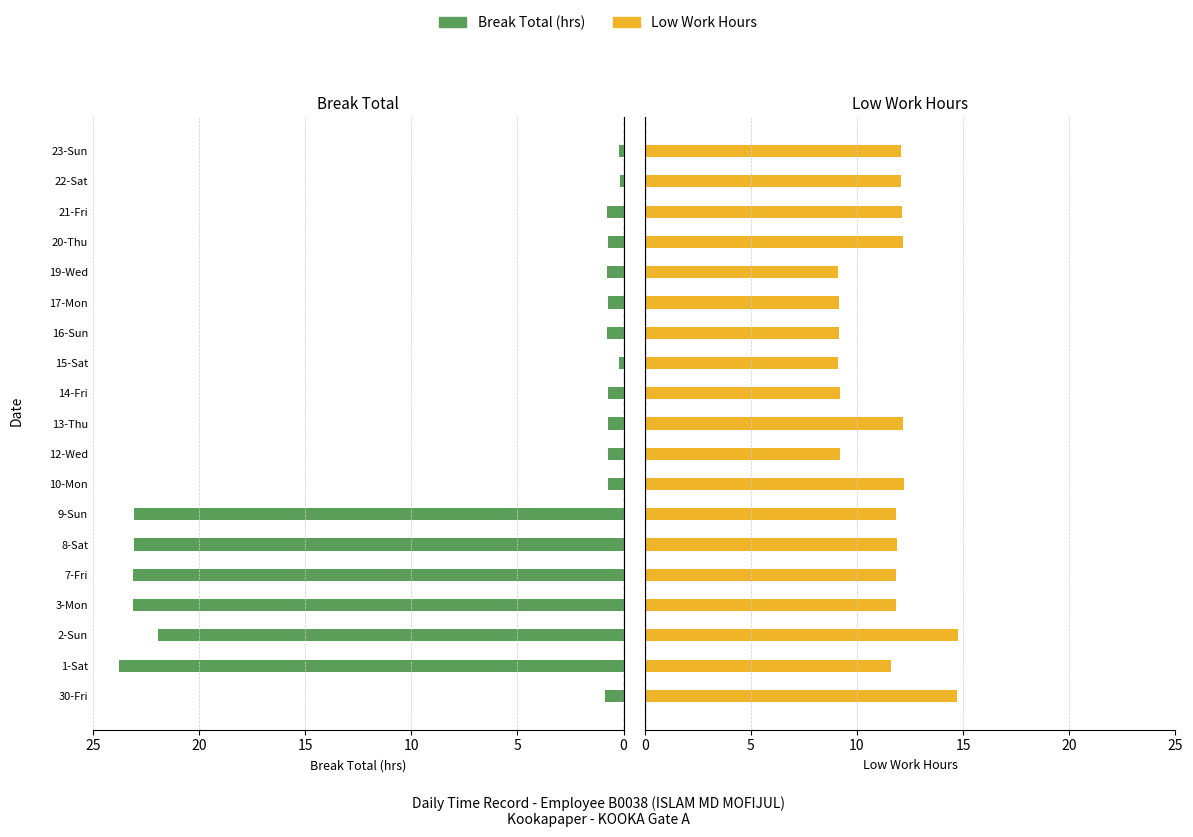

What is the label of the 5th bar from the right?

19-Wed